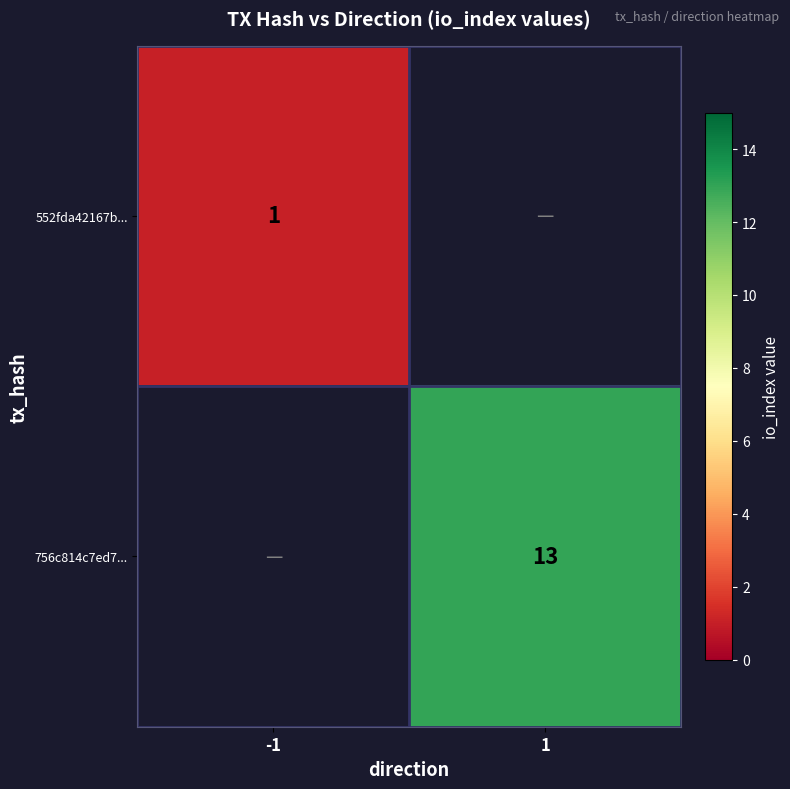

True or false: 756c814c7ed7... has a value of 21 at 1.

False